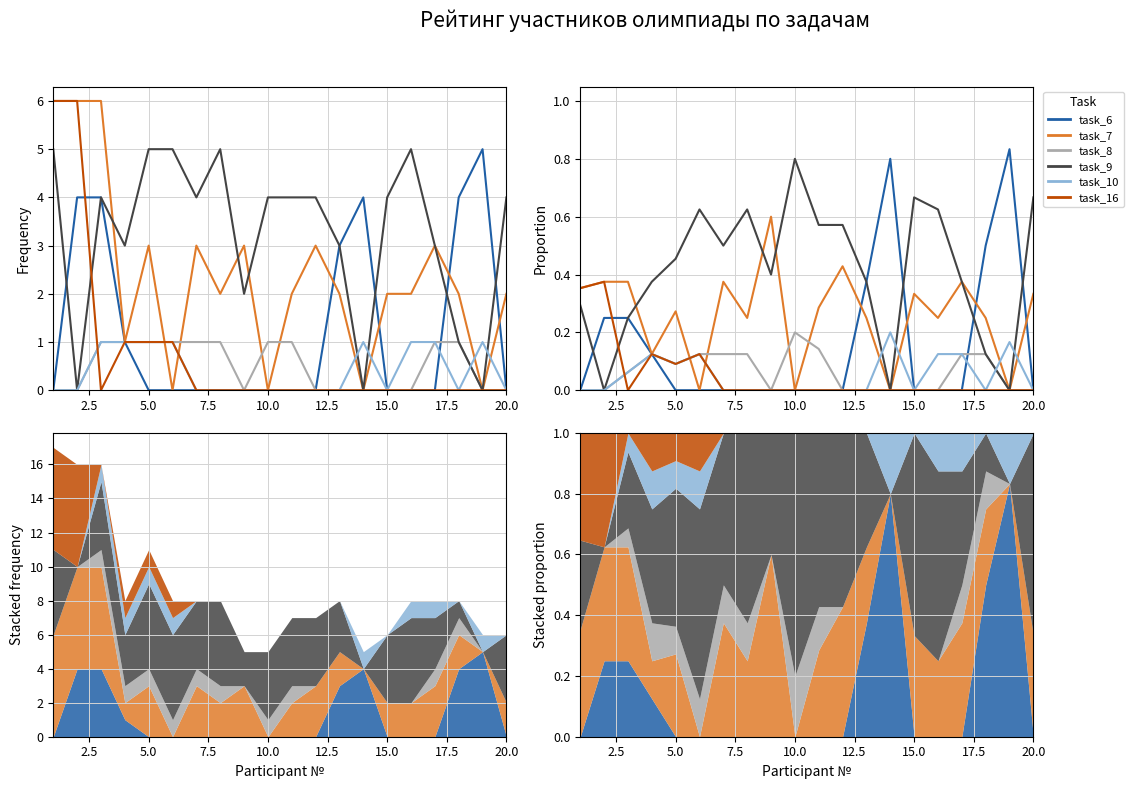

What is the maximum value shown in the chart?

0.8